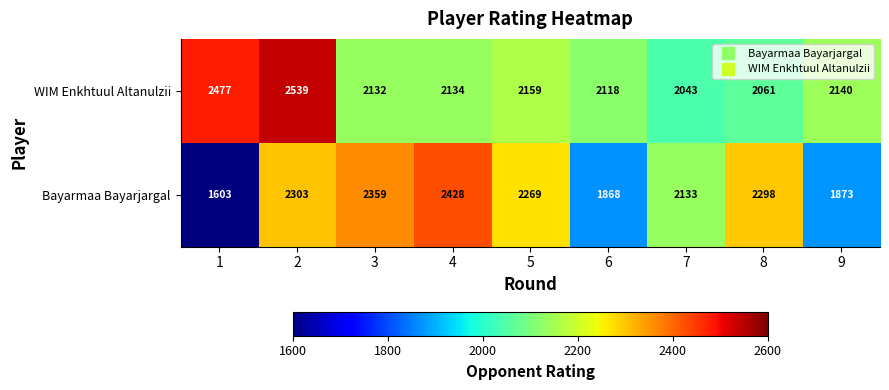

What is the minimum value shown in the chart?

1603